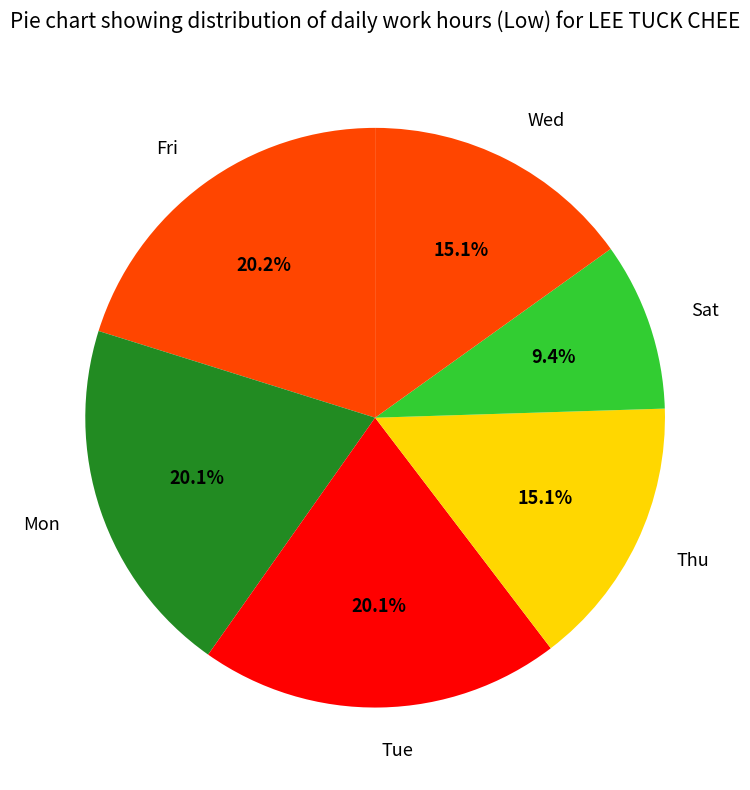

Does any single category account for the majority?

No